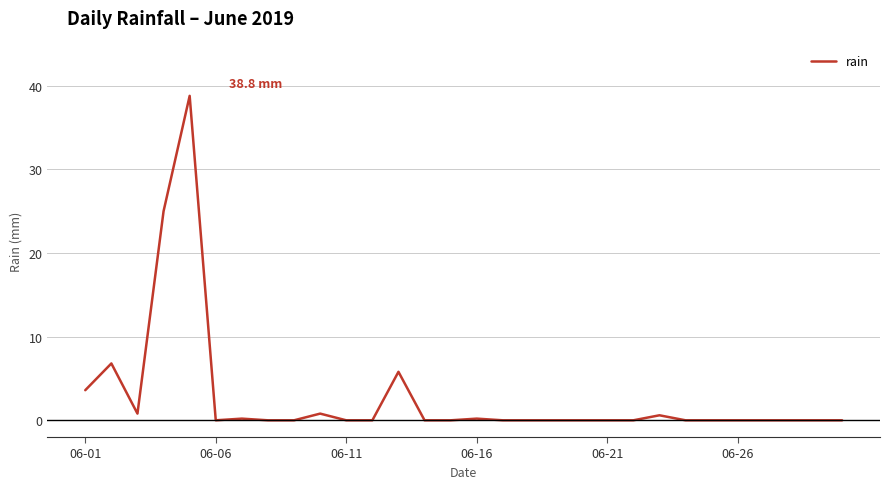

What is the maximum value shown in the chart?

38.8